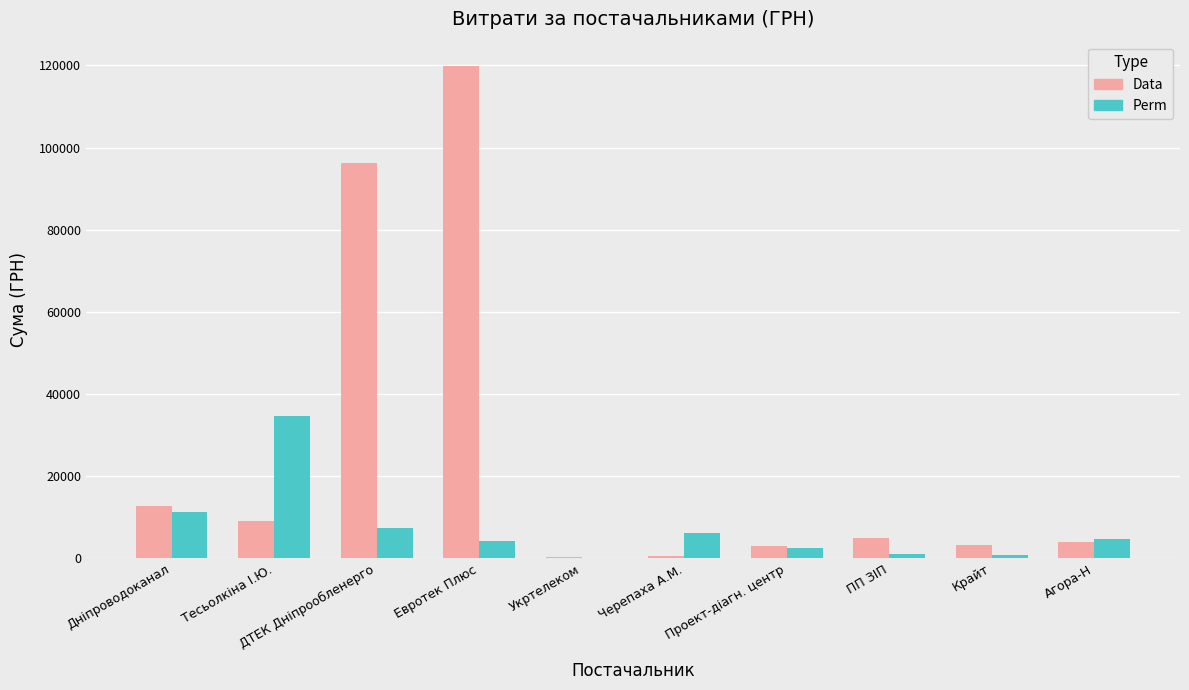

What are all the series names shown in the legend?

Data, Perm